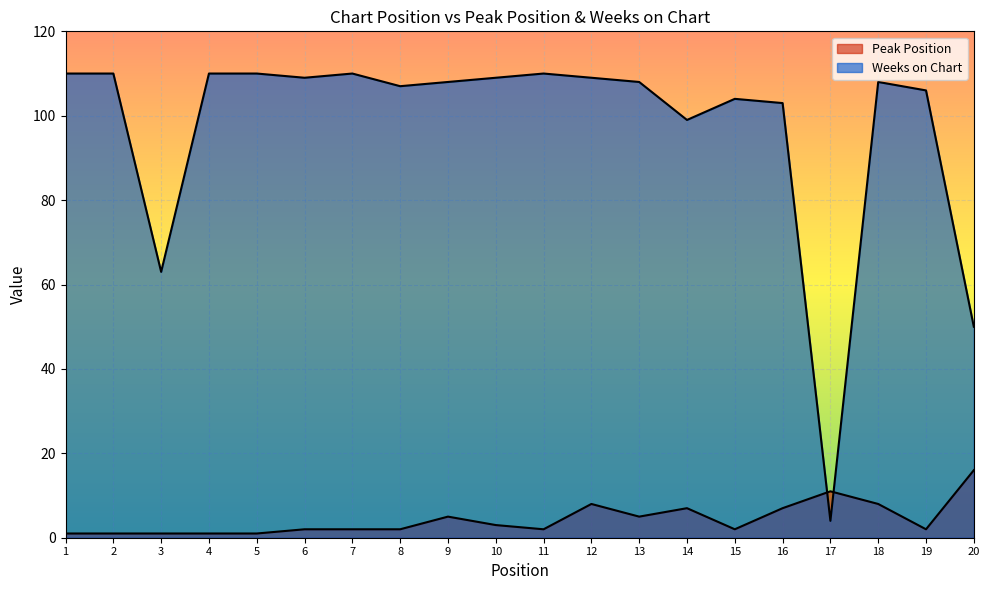

True or false: Peak Position has a value of 3 at 6.

False